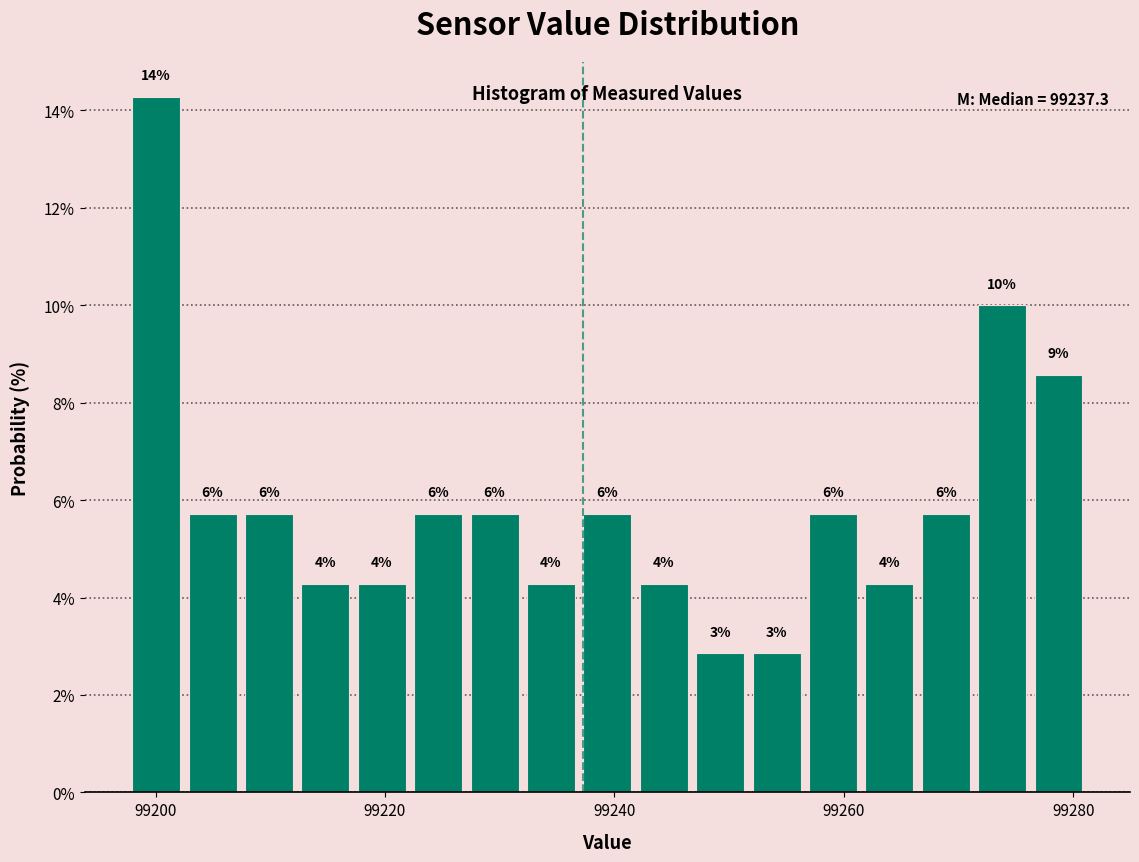

Read against the x-axis, roughly where is the centre of the tallest bar?

99200